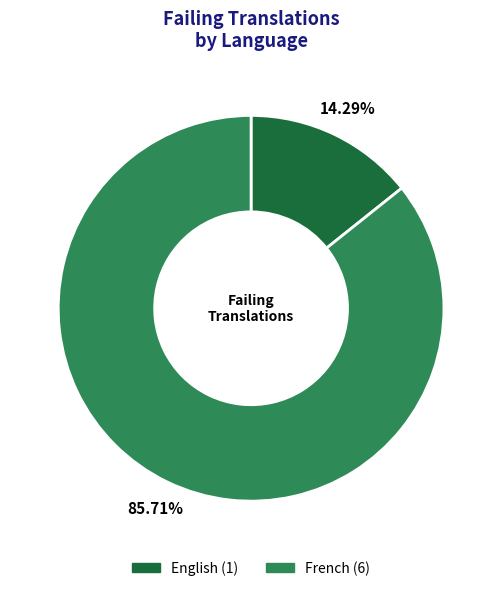

How many slices are in this pie chart?

2